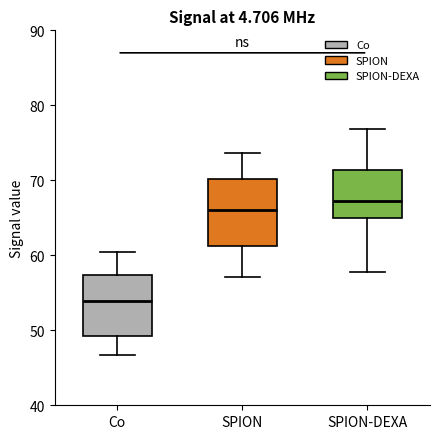

Reading left to right, transcribe this box plot: for each box, give where its median line is, the range the box spans, and where its two whiskers end, as read against the y-axis. The values are not printed on the chart, so give them approximately, as read against the axis.

Co: median 54, box 49 to 57, whiskers 47 to 61
SPION: median 66, box 61 to 70, whiskers 57 to 74
SPION-DEXA: median 67, box 65 to 71, whiskers 58 to 77